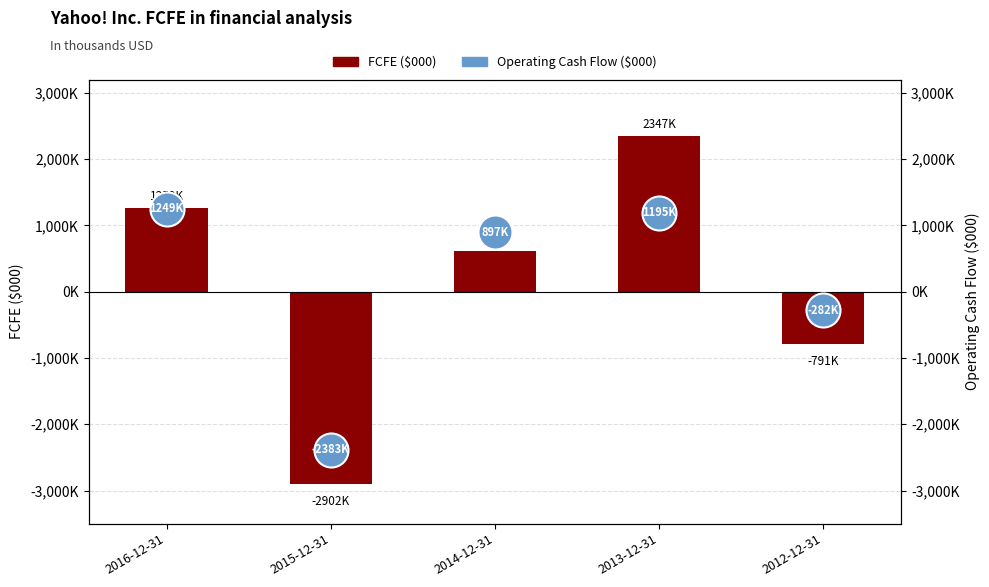

What is the total value across all series at 2014-12-31?

1504895